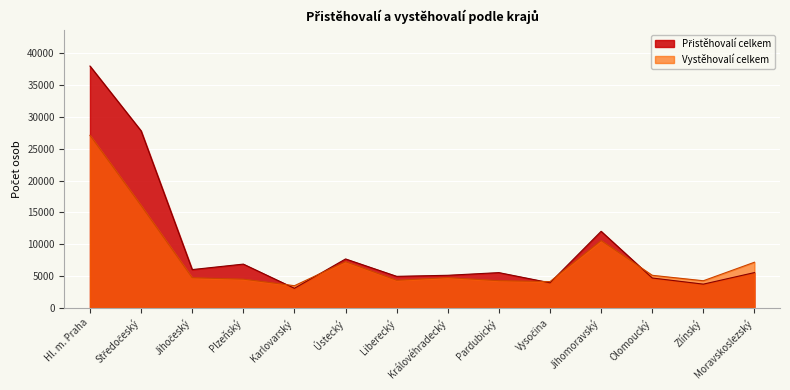

Which category has the highest value in the Vystěhovalí celkem series?

Hl. m. Praha